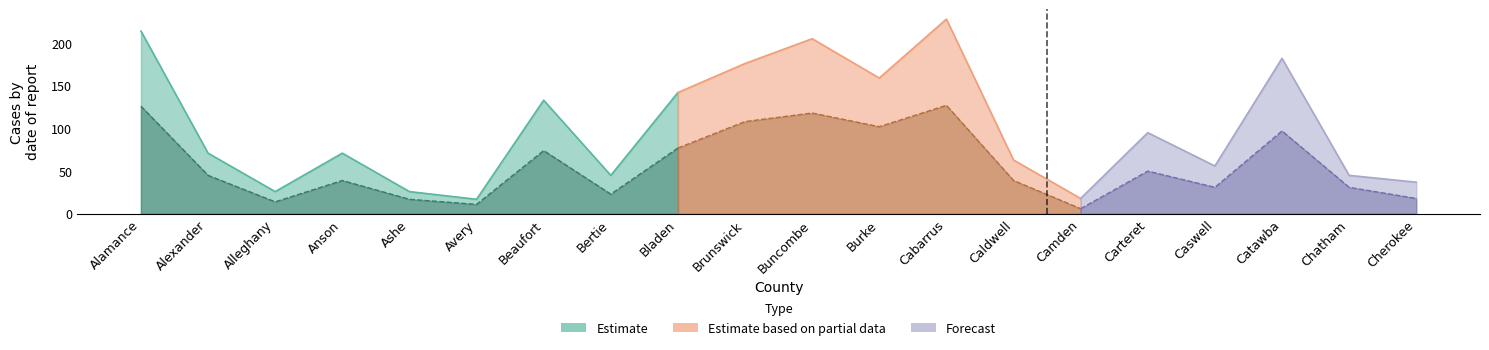

Read the PARTICIPANTS value at Chatham.

45